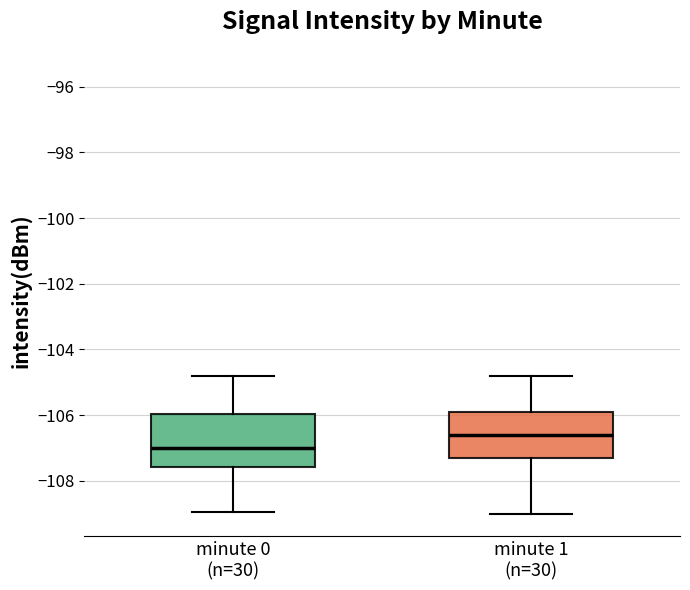

Where is the lower edge of the box for minute 0 (n=30) on the y-axis? The values are not printed on the chart, so give them approximately, as read against the axis.

-107.6